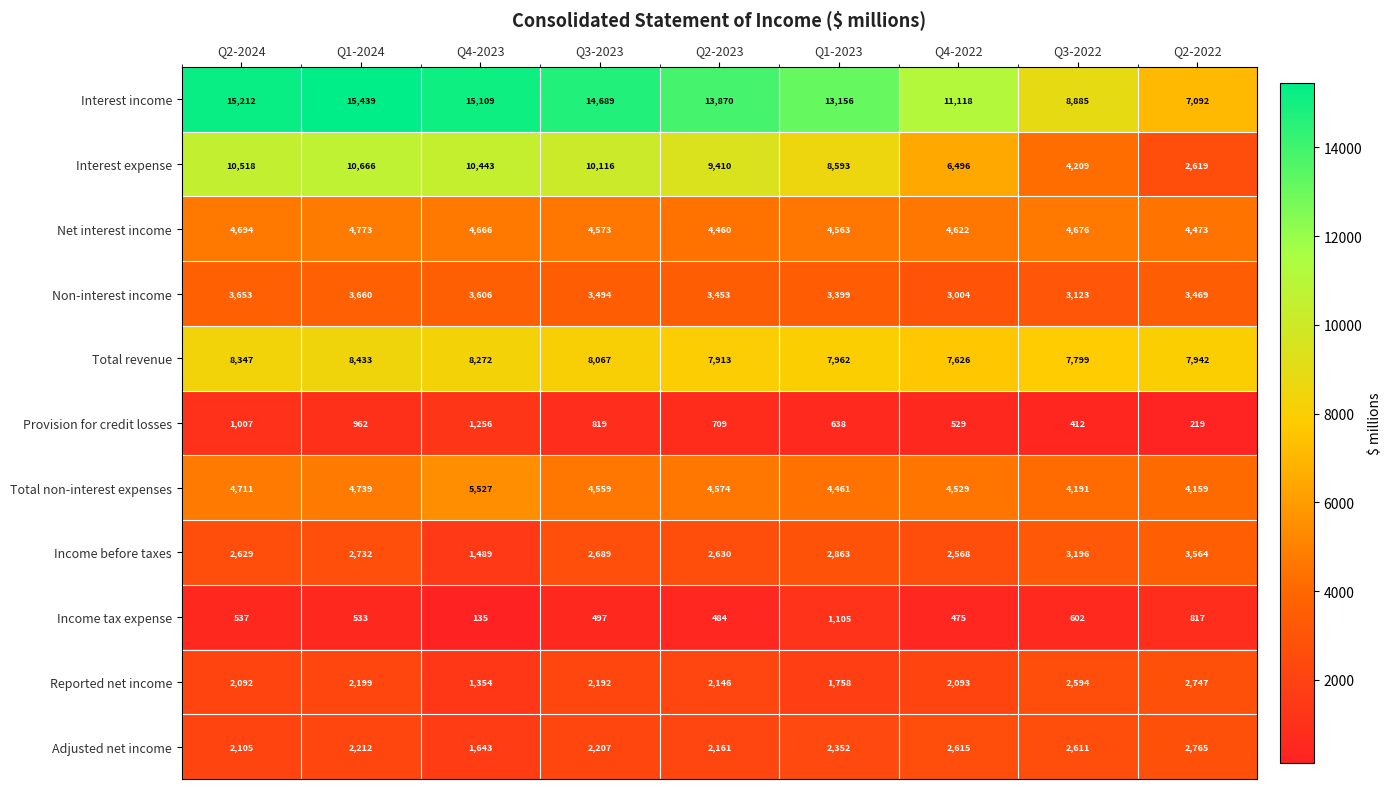

Rank the categories by Interest income value from lowest to highest.

Q2-2022, Q3-2022, Q4-2022, Q1-2023, Q2-2023, Q3-2023, Q4-2023, Q2-2024, Q1-2024